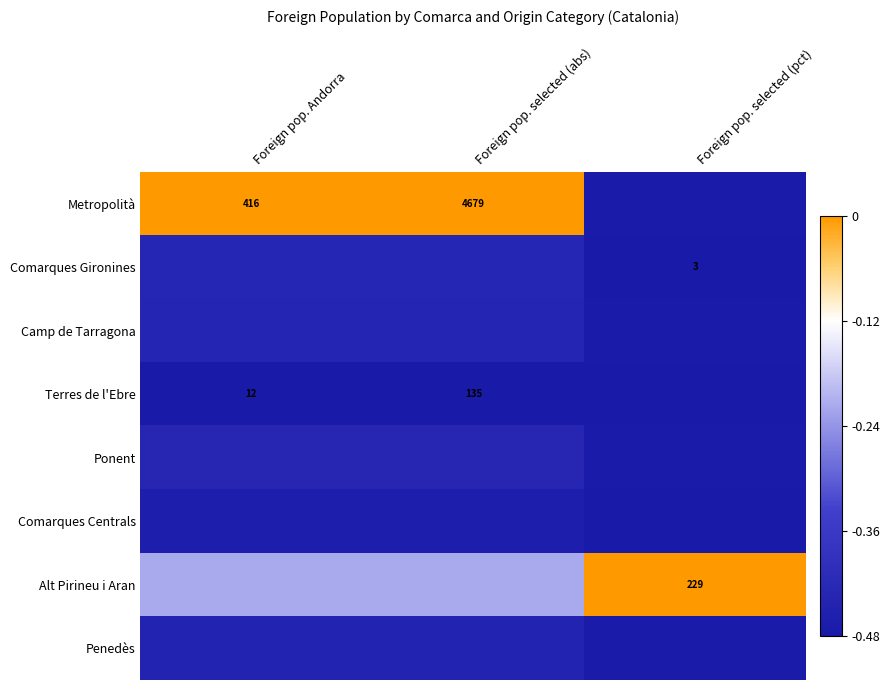

Is the value of Comarques Gironines at Foreign pop. selected (pct) greater than the value of Terres de l'Ebre at Foreign pop. Andorra?

No